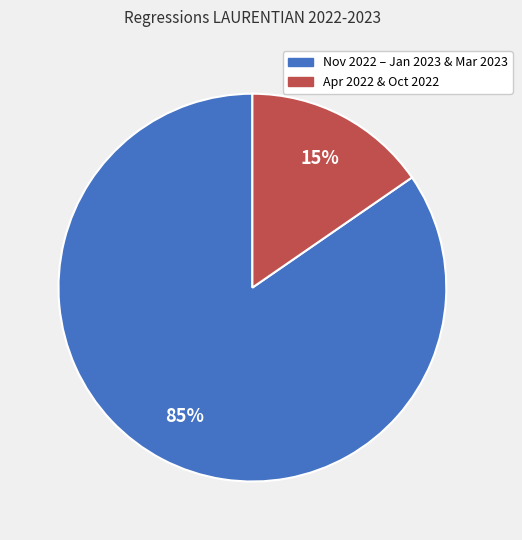

To the nearest percent, what is the average slice percentage?

50%